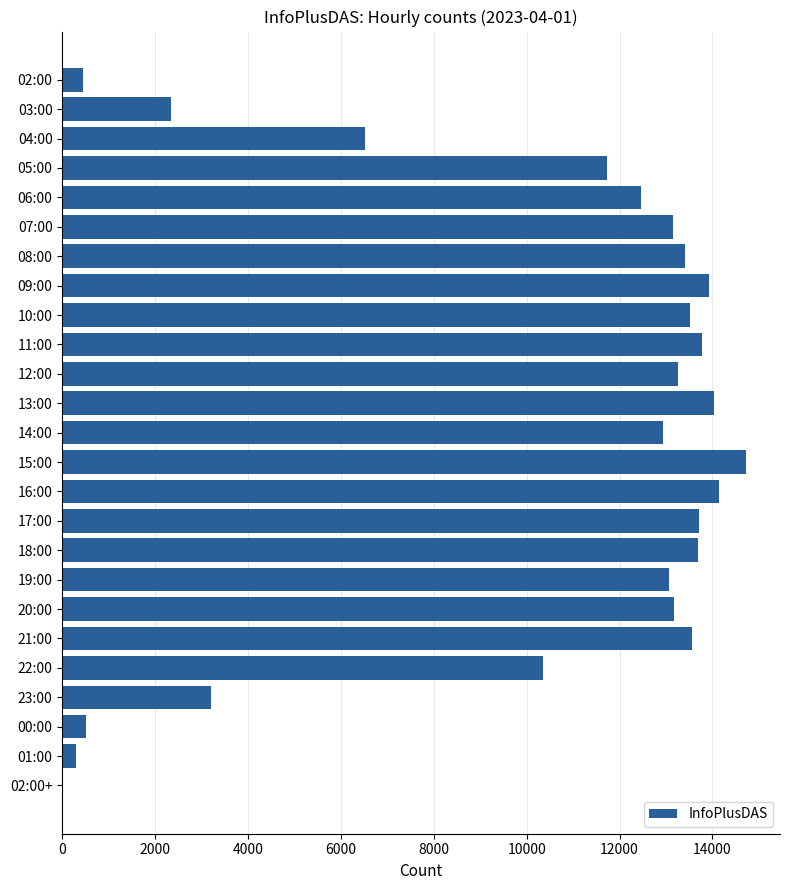

Which label corresponds to the largest value in the chart?

15:00